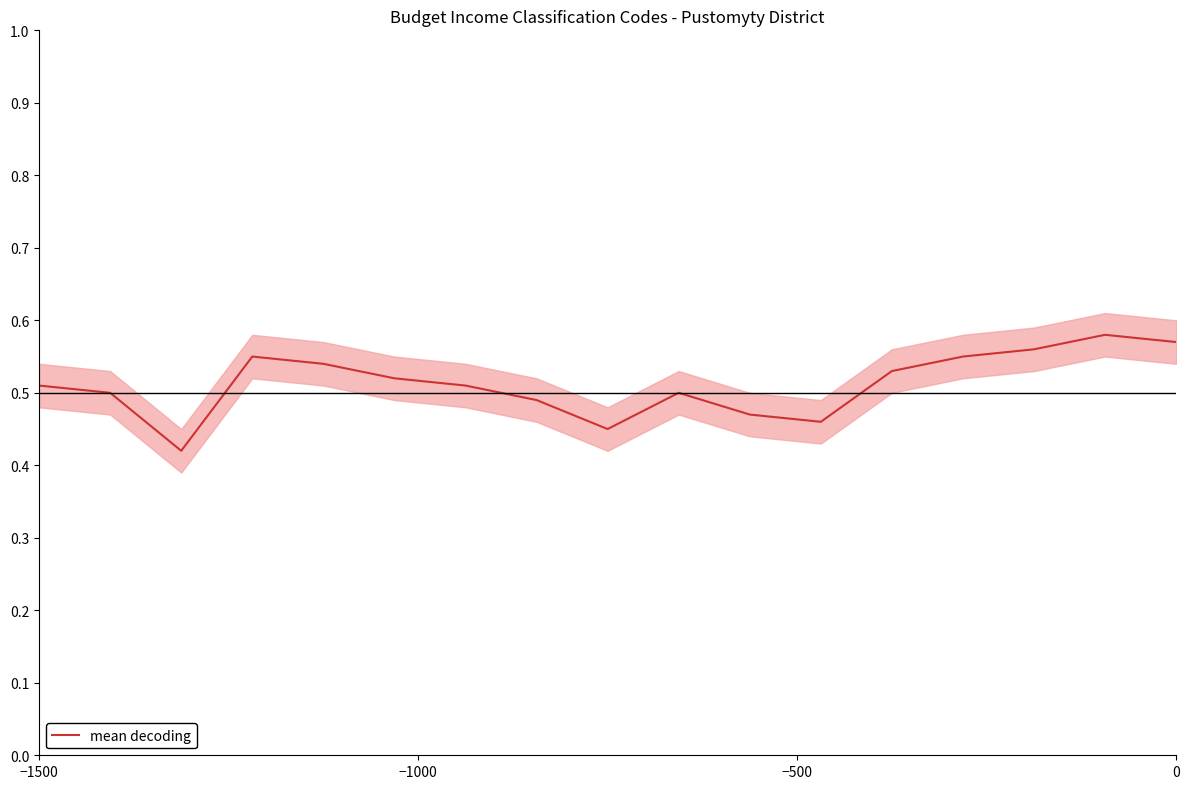

How many points are higher than both their immediate neighbors (excluding endpoints)?

3